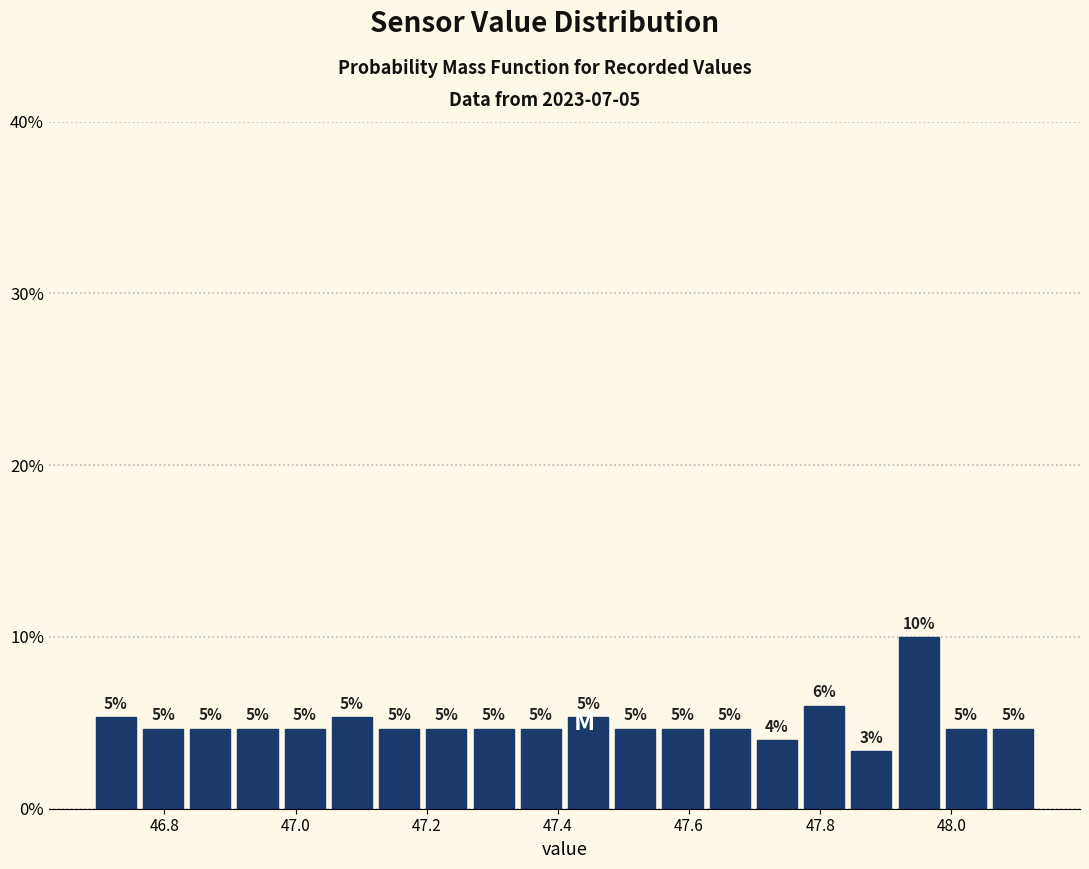

Around what value on the x-axis is the tallest bar? Give the approximate position of its centre, as read against the axis.

47.96